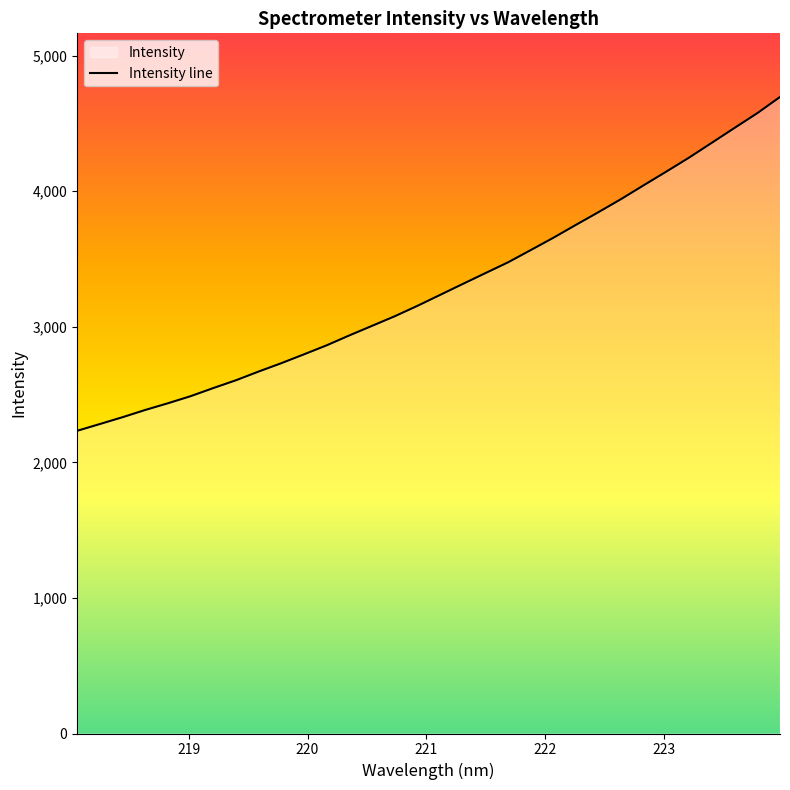

Which label corresponds to the largest value in the chart?

223.9802